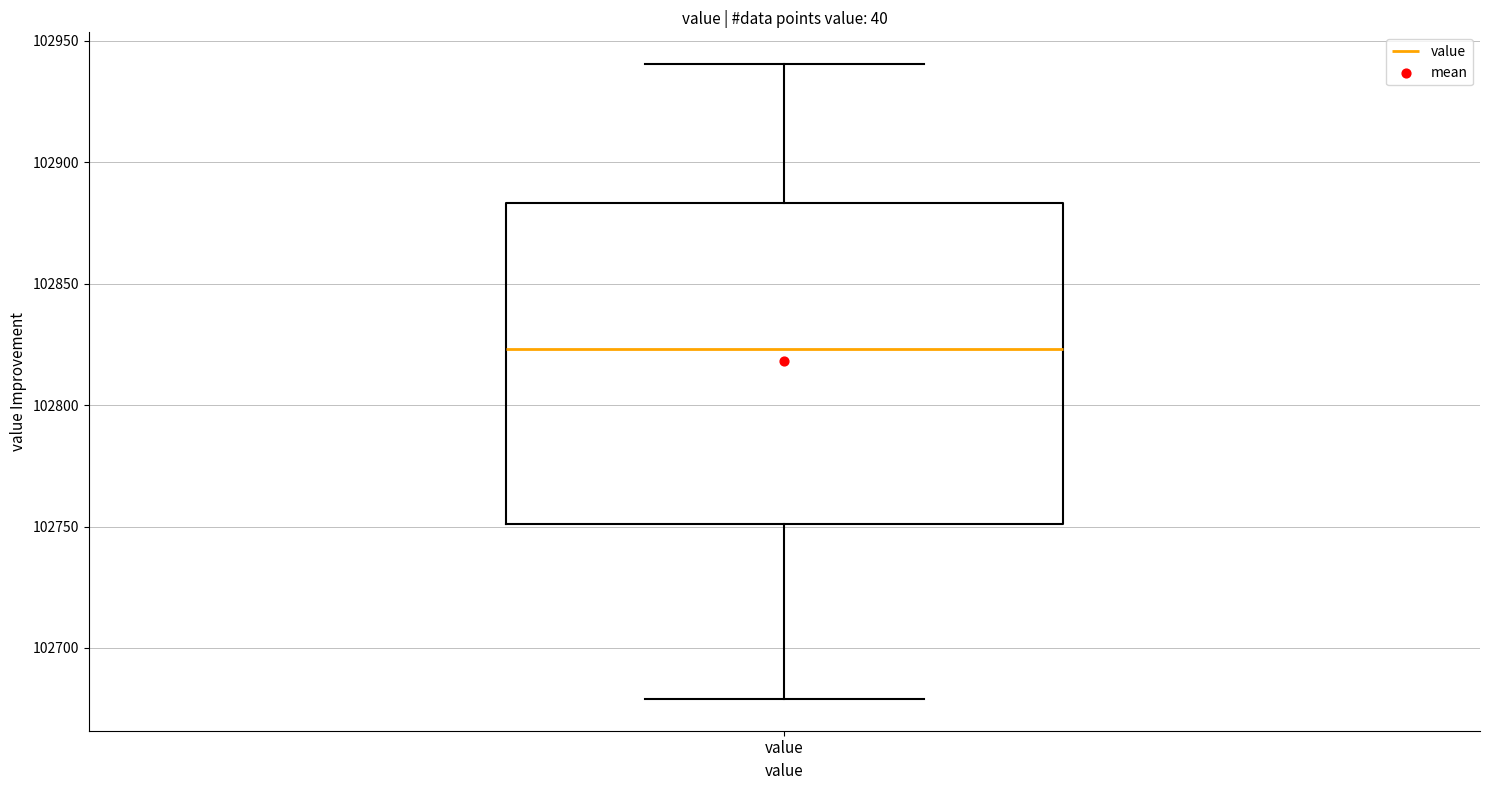

Where is the lower edge of the box for value on the y-axis? The values are not printed on the chart, so give them approximately, as read against the axis.

102750